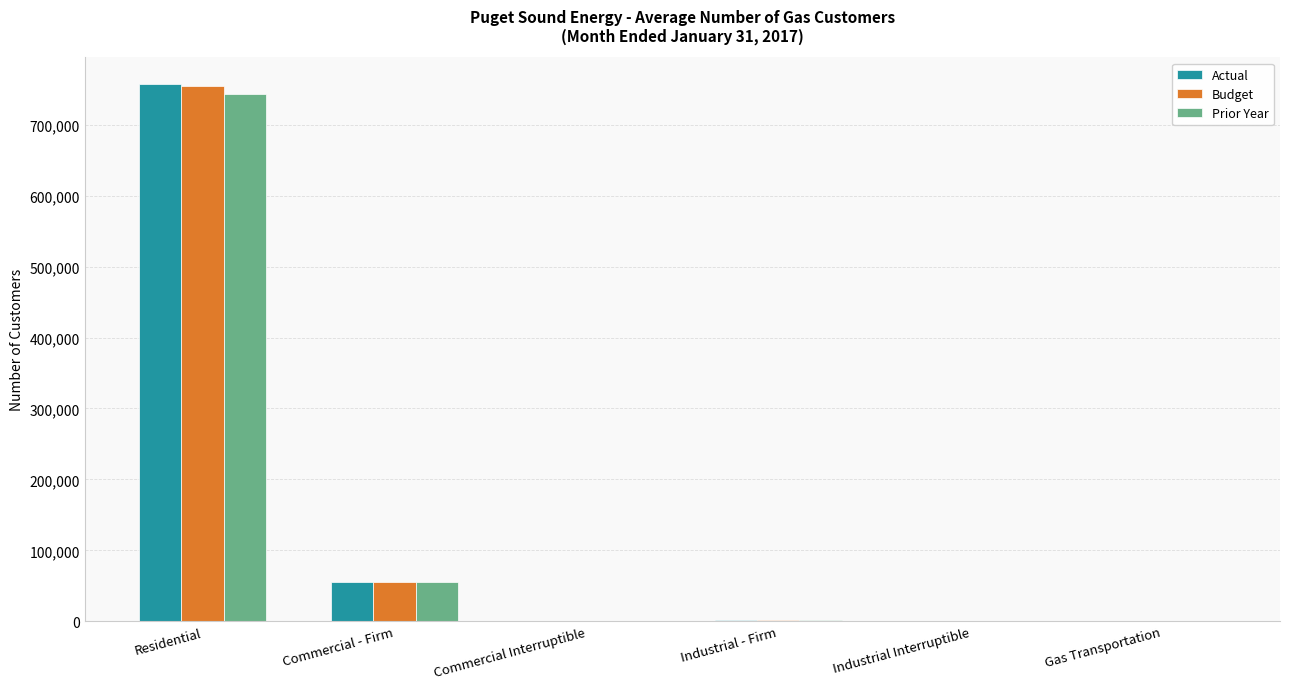

At which label does Actual first exceed 2358?

Residential